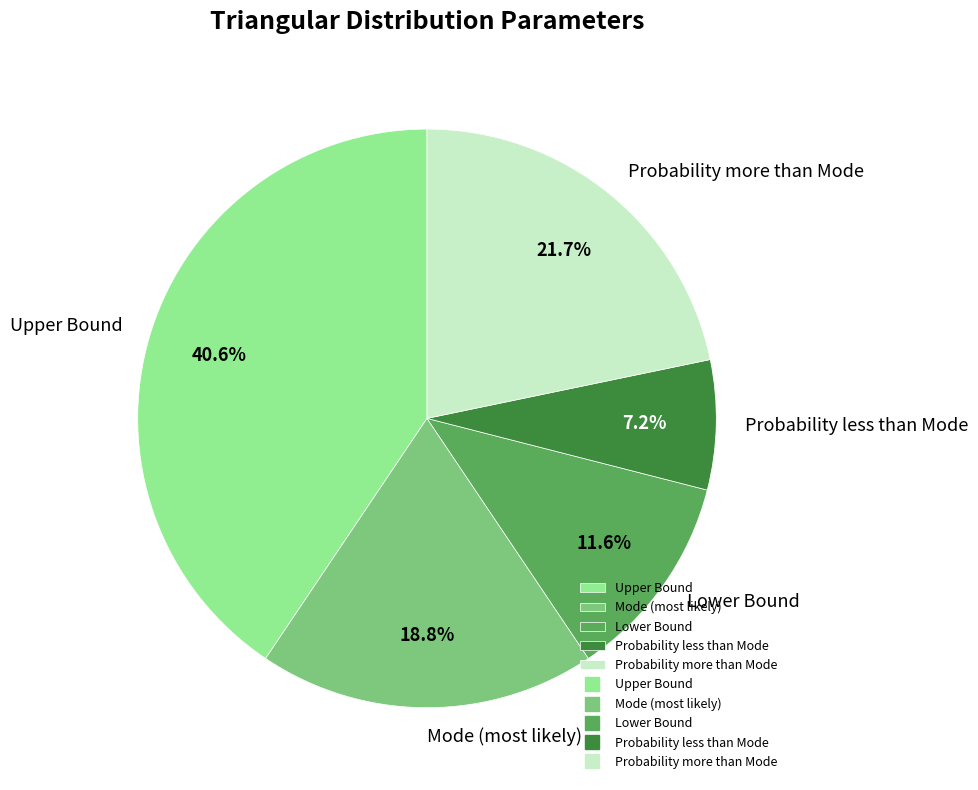

What percentage is the Mode (most likely) slice, to the nearest percent?

19%